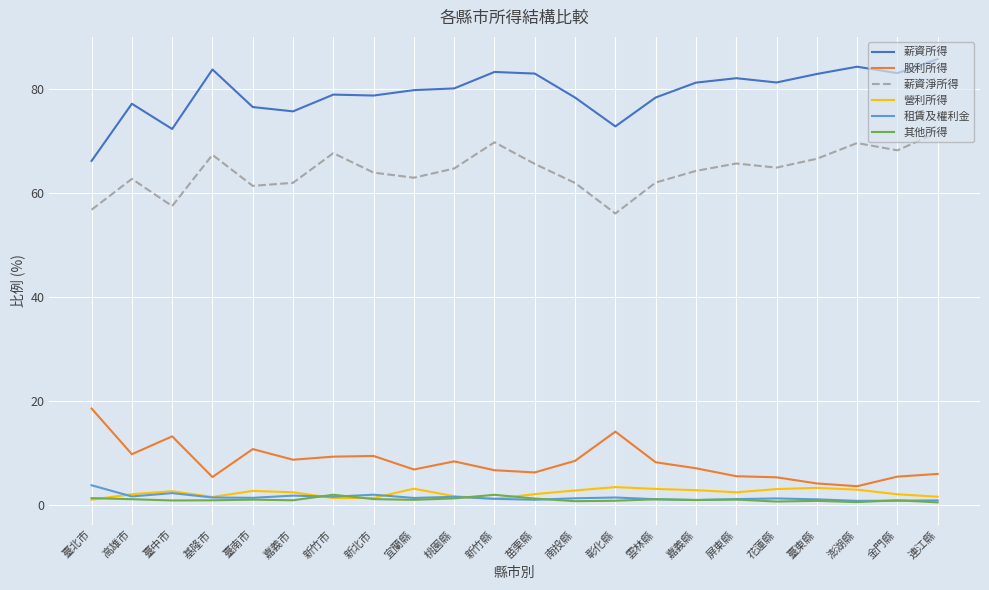

What is the maximum value for 營利所得?

3.5